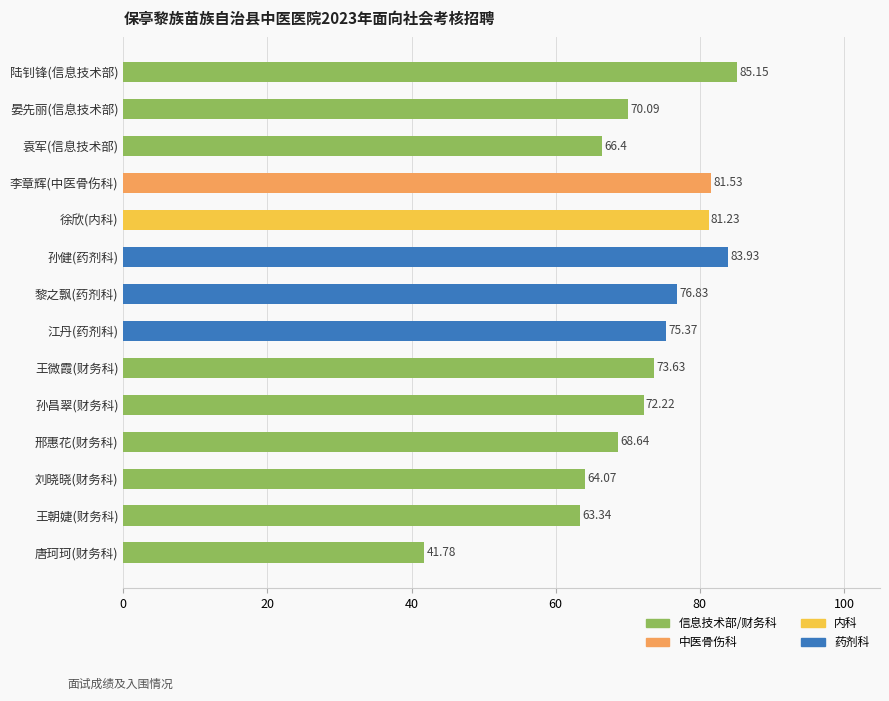

What is the label of the 12th bar from the bottom?

袁军(信息技术部)